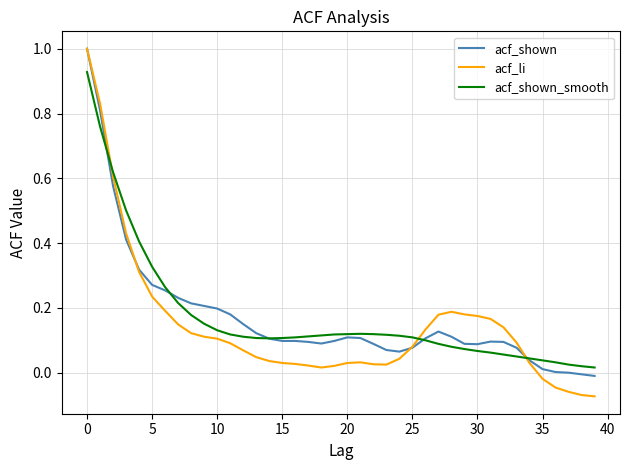

Which series has the widest spread of values?

acf_li